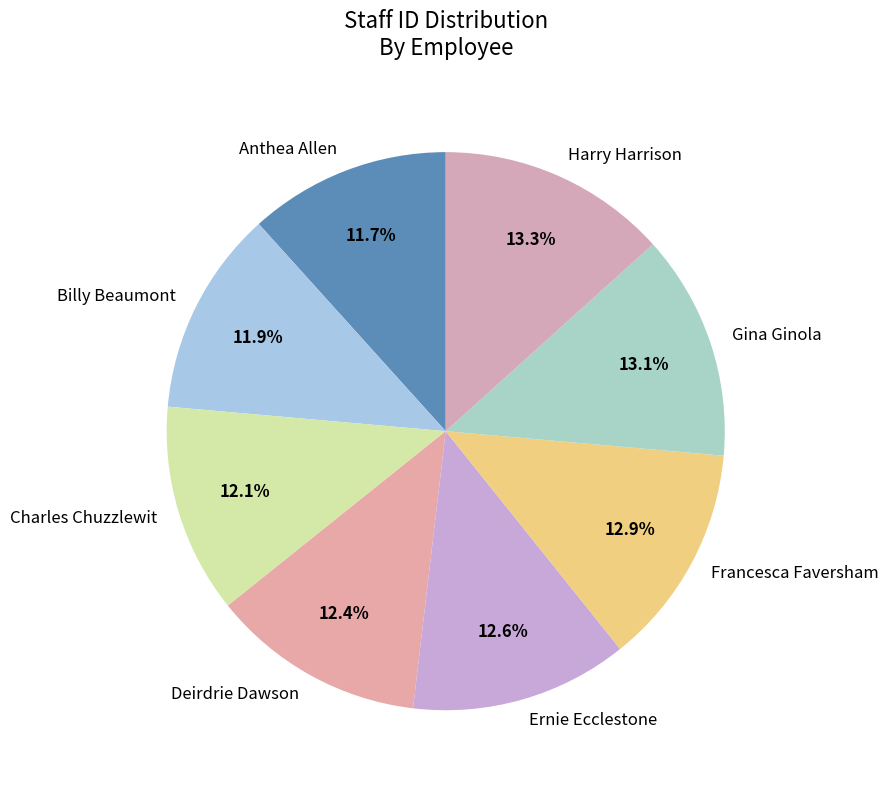

True or false: Harry Harrison accounts for 13% of the total.

True